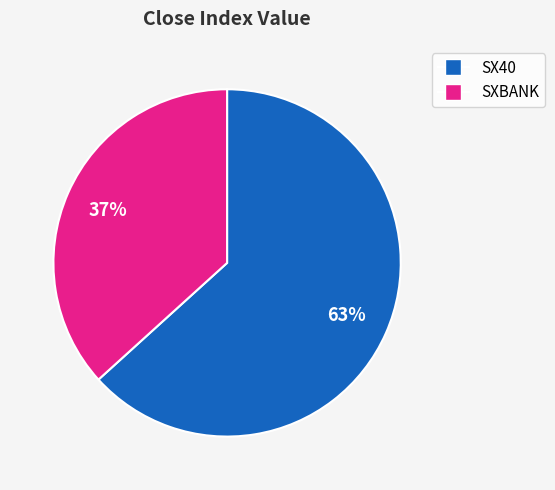

Which category has the biggest portion of the pie?

SX40